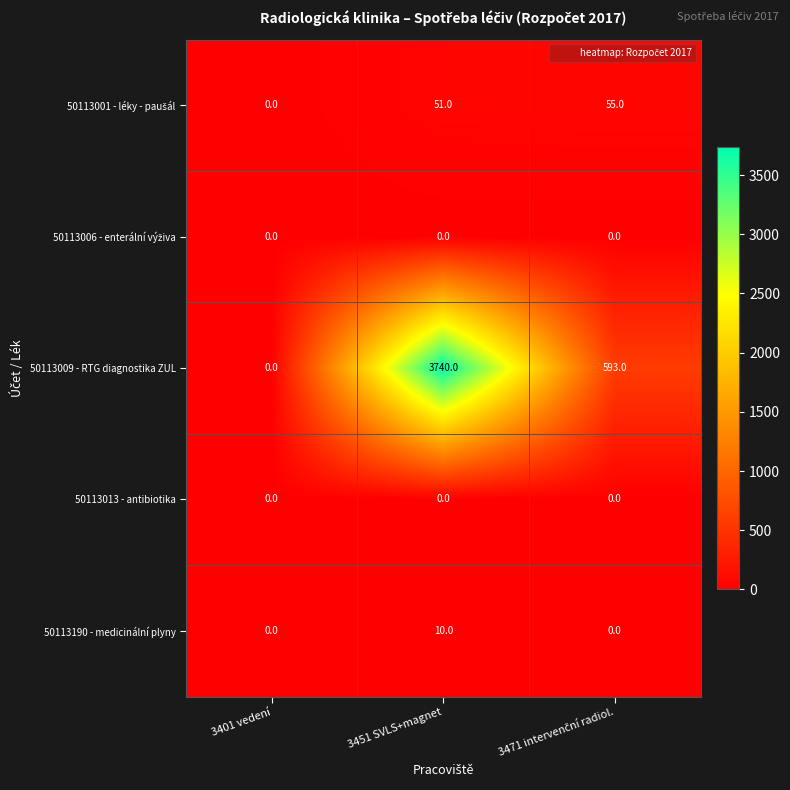

What is the average value of the 50113190 - medicinální plyny series?

3